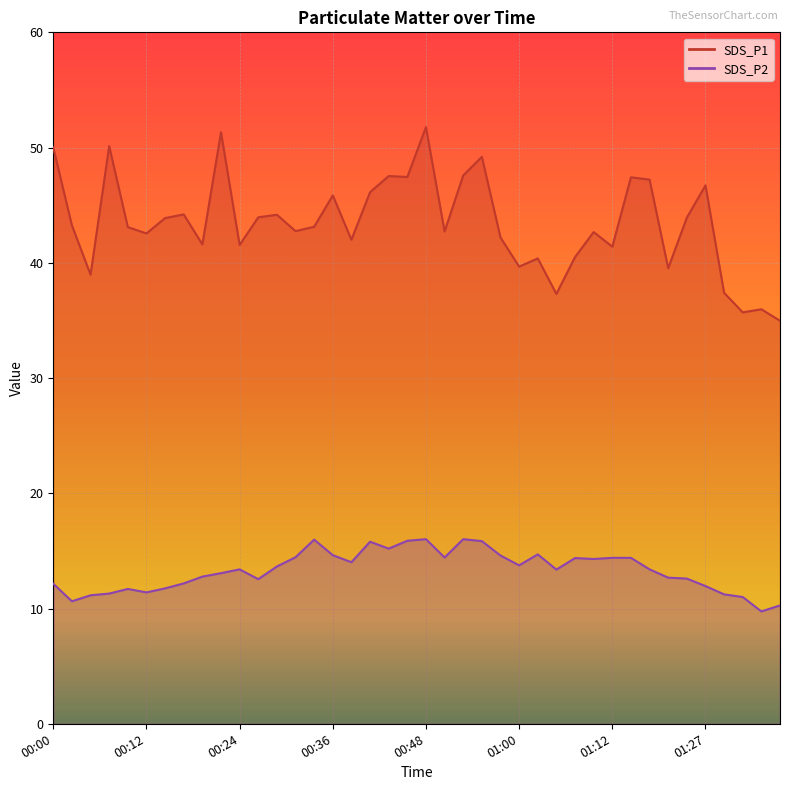

Reading right to left, list all the values displayed in this chart.

SDS_P1: 01:37=35.0	01:34=36.0	01:32=35.7	01:29=37.4	01:27=46.7	01:25=43.9	01:22=39.5	01:20=47.2	01:15=47.4	01:12=41.4	01:10=42.7	01:08=40.5	01:05=37.3	01:03=40.4	01:00=39.7	00:58=42.2	00:55=49.2	00:53=47.6	00:51=42.7	00:48=51.8	00:46=47.5	00:43=47.5	00:41=46.1	00:38=42.0	00:36=45.9	00:34=43.1	00:31=42.8	00:29=44.2	00:26=44.0	00:24=41.5	00:21=51.3	00:19=41.6	00:17=44.2	00:14=43.9	00:12=42.5	00:09=43.1	00:07=50.1	00:05=39.0	00:02=43.2	00:00=50.0
SDS_P2: 01:37=10.3	01:34=9.8	01:32=11.0	01:29=11.2	01:27=11.9	01:25=12.6	01:22=12.7	01:20=13.4	01:15=14.4	01:12=14.4	01:10=14.3	01:08=14.4	01:05=13.4	01:03=14.7	01:00=13.8	00:58=14.6	00:55=15.8	00:53=16.0	00:51=14.4	00:48=16.0	00:46=15.9	00:43=15.2	00:41=15.8	00:38=14.0	00:36=14.6	00:34=16.0	00:31=14.4	00:29=13.7	00:26=12.6	00:24=13.4	00:21=13.1	00:19=12.8	00:17=12.2	00:14=11.8	00:12=11.4	00:09=11.7	00:07=11.3	00:05=11.2	00:02=10.6	00:00=12.2